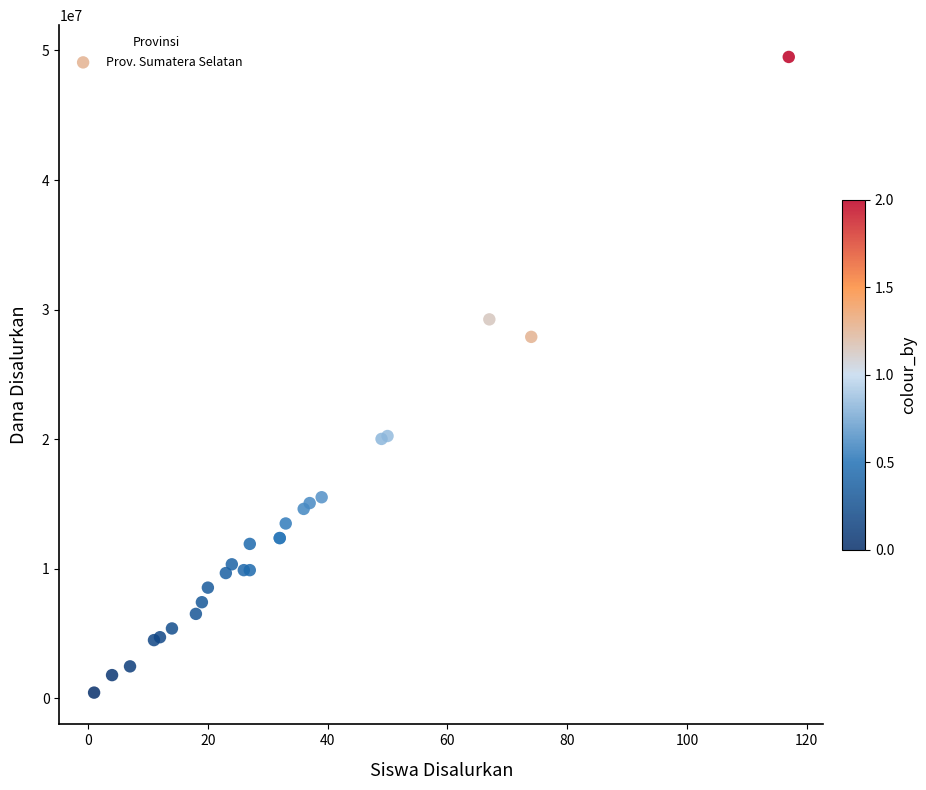

What Y value in the scatter plot is closest to 24975000?

27900000